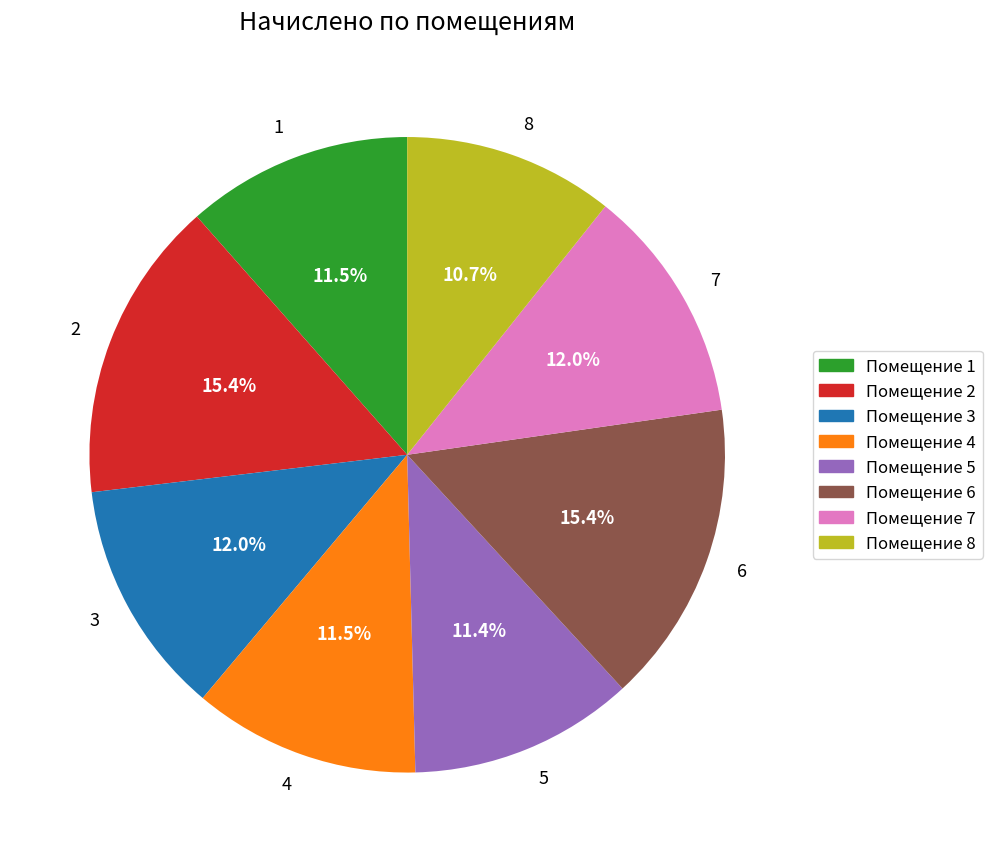

Does 2 account for over 50% of the chart?

No